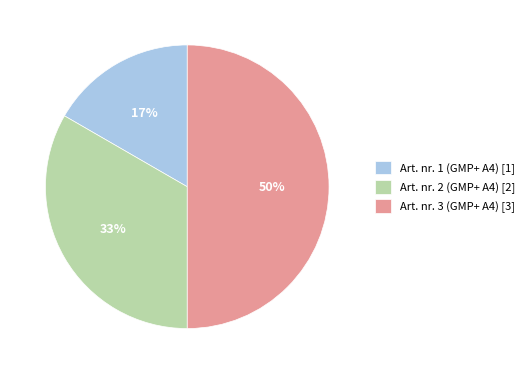

Does Art. nr. 2 (GMP+ A4) [2] represent more than half of the total?

No